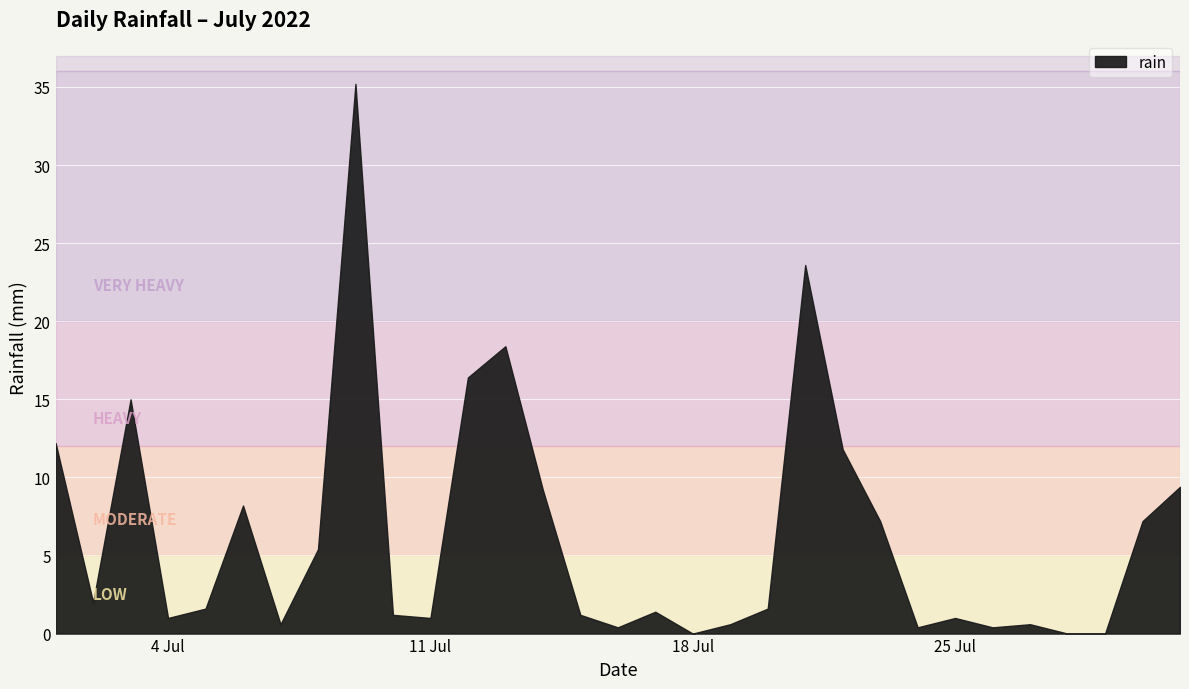

Between 2022-07-30 and 2022-07-13, which is larger?

2022-07-13